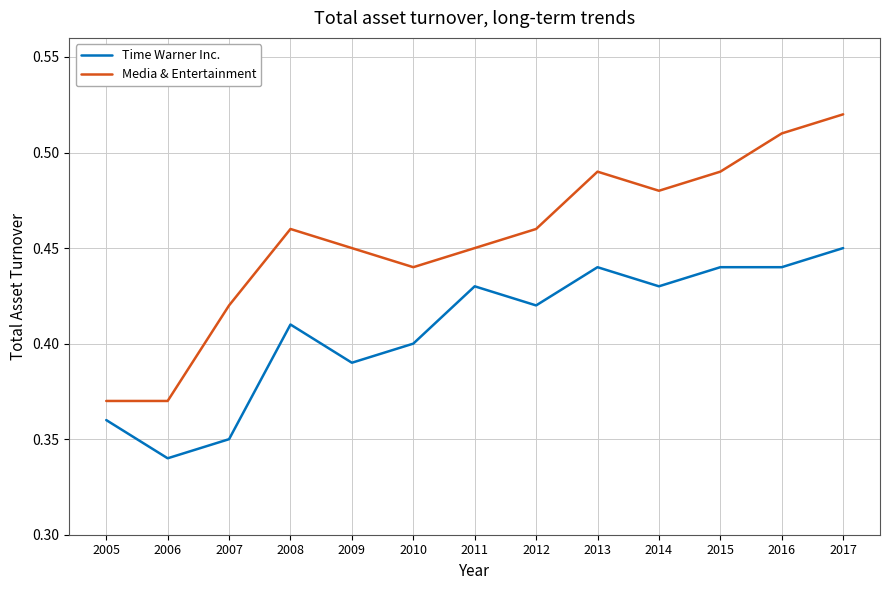

How many lines are shown in the chart?

2